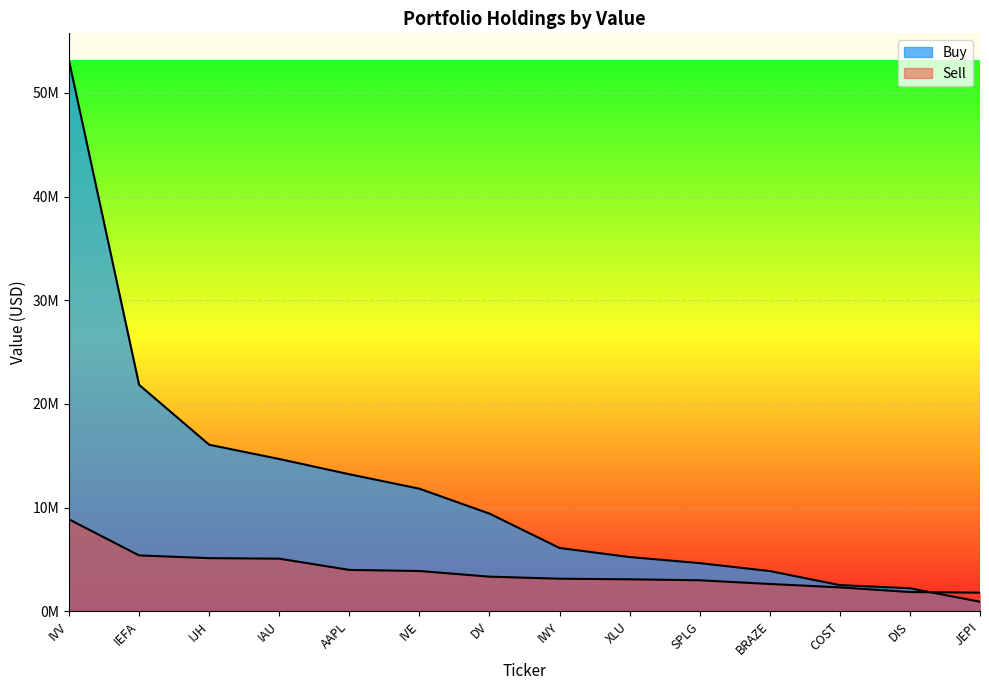

After their last crossing, which series has the higher values: Buy or Sell?

Sell